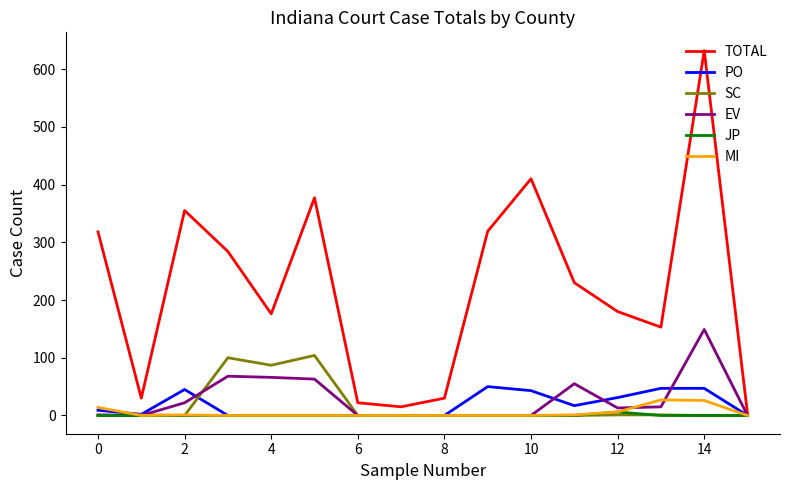

Which series has the largest total across all categories?

TOTAL